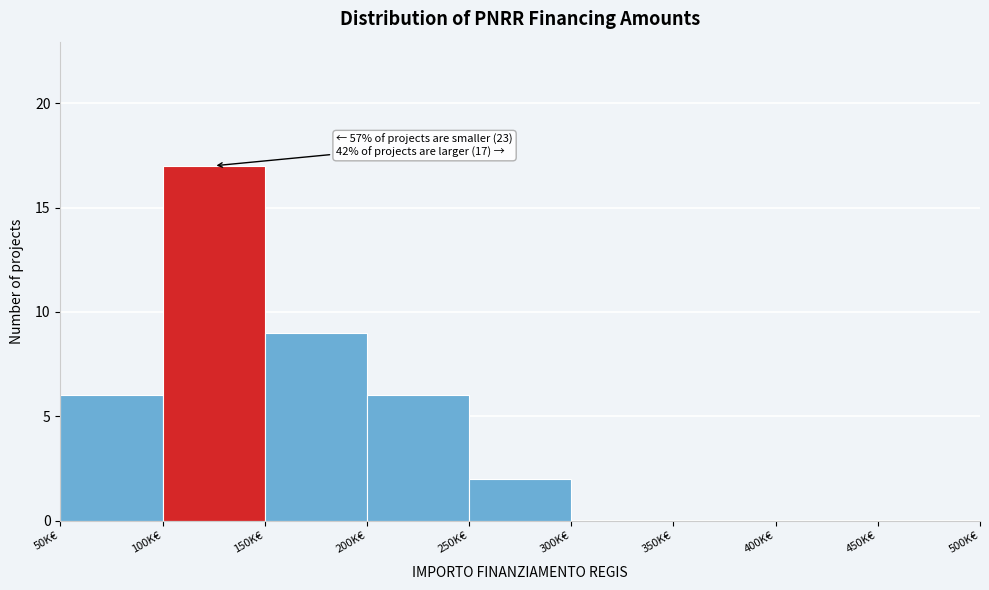

Reading left to right, extract all data points from this chart.

50K€=6	100K€=17	150K€=9	200K€=6	250K€=2	300K€=0	350K€=0	400K€=0	450K€=0